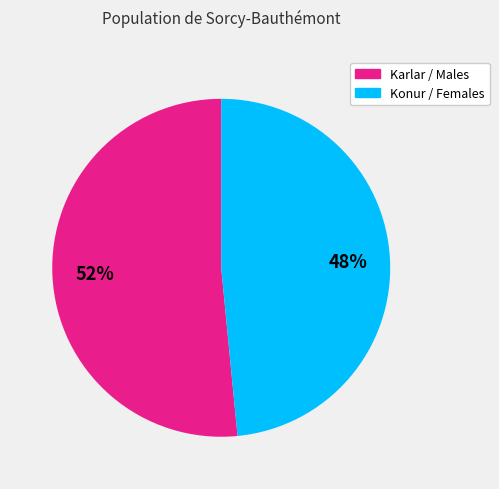

Does any single category account for the majority?

Yes